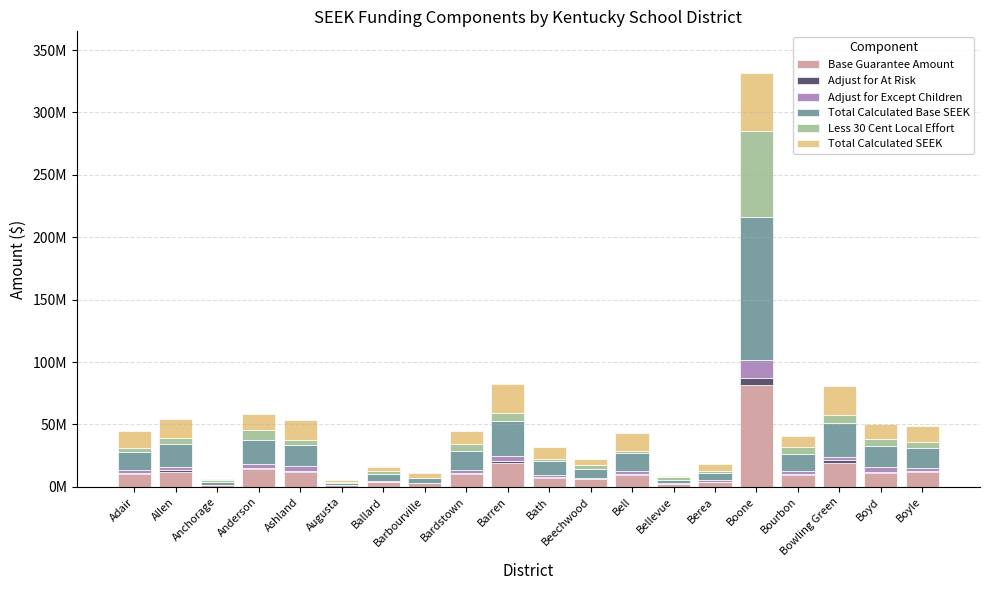

Rank the series at Beechwood from highest to lowest value.

Total Calculated Base SEEK, Base Guarantee Amount, Total Calculated SEEK, Less 30 Cent Local Effort, Adjust for Except Children, Adjust for At Risk